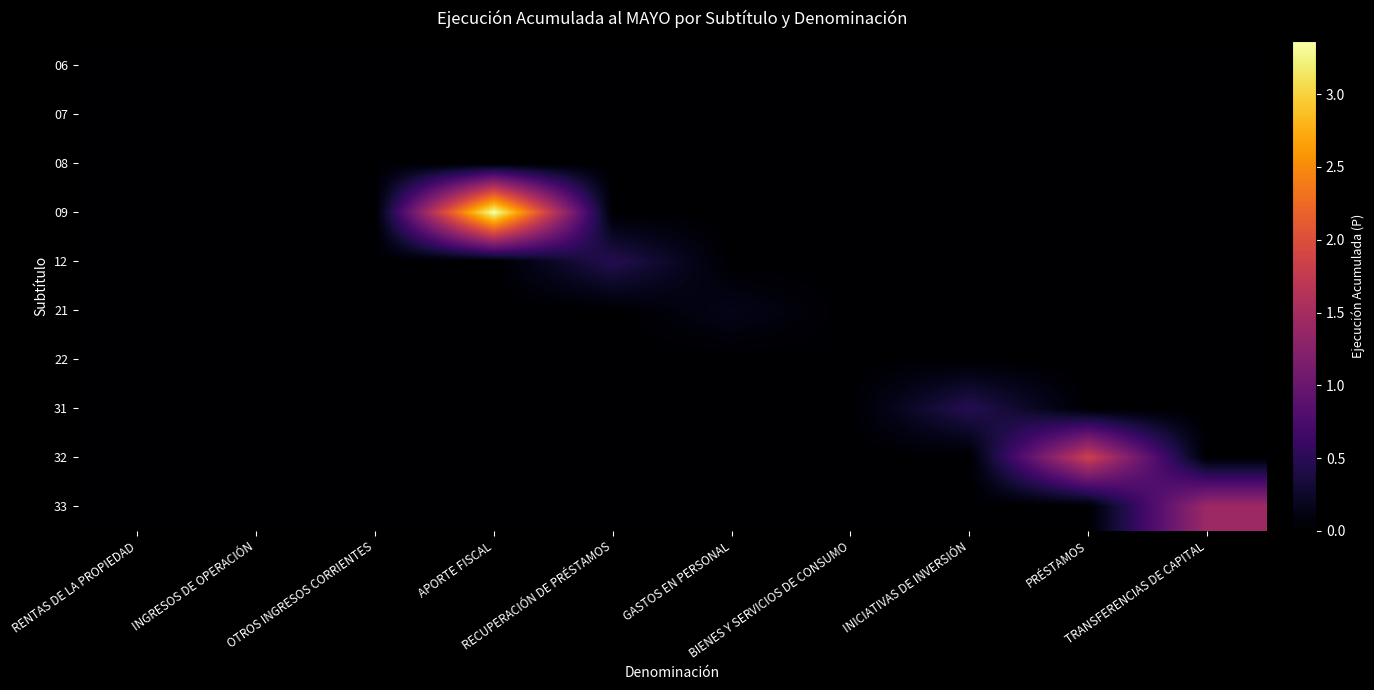

At INICIATIVAS DE INVERSIÓN, list the series in order from largest to smallest.

31, 06, 07, 08, 09, 12, 21, 22, 32, 33